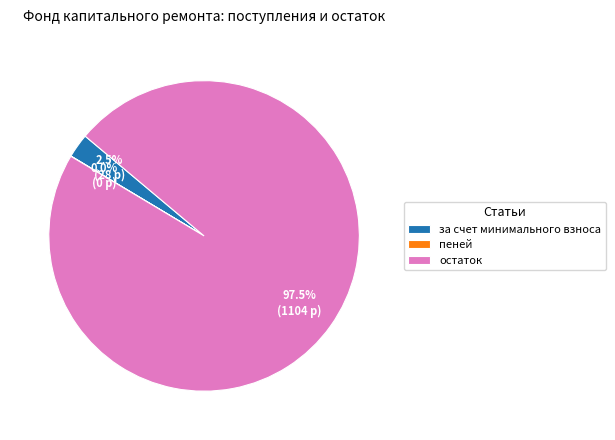

Which slice is the largest?

остаток